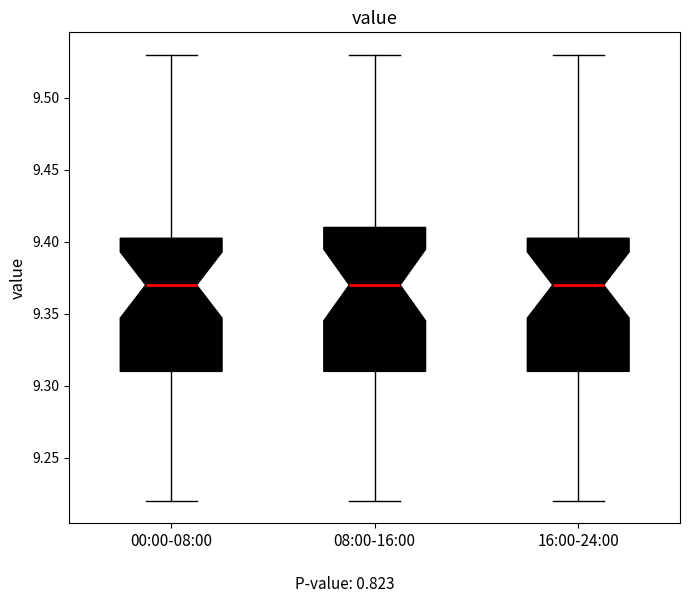

Which box is the tallest, from its lower edge to its upper edge?

08:00-16:00